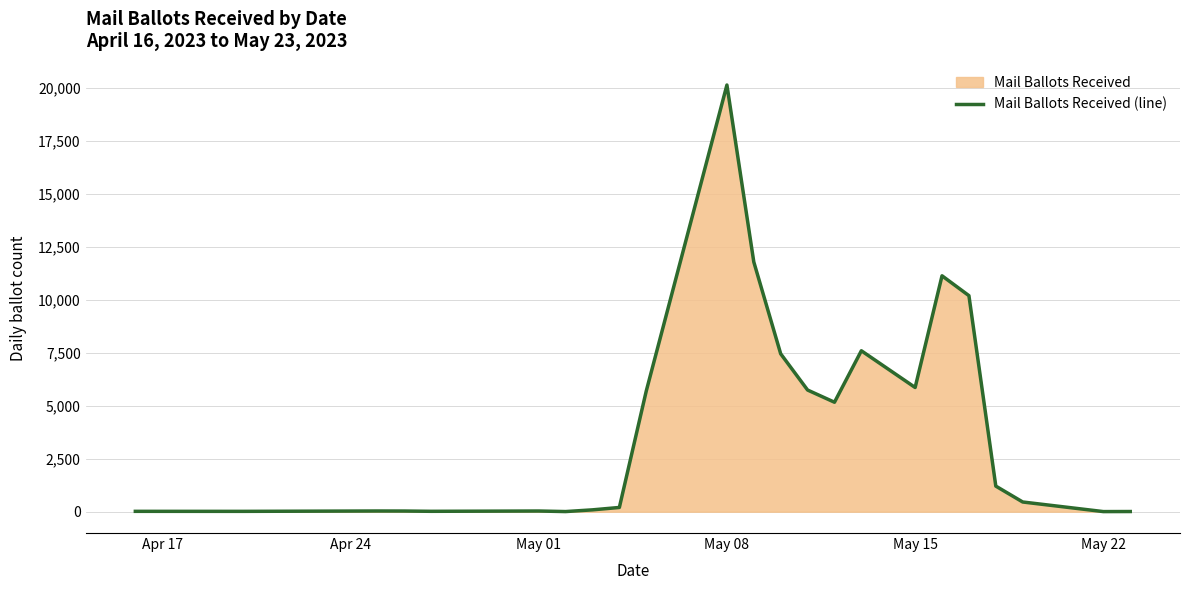

How many categories are shown in the chart?

23